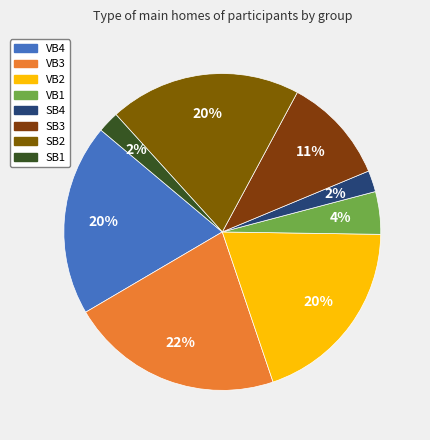

How many slices are in this pie chart?

8